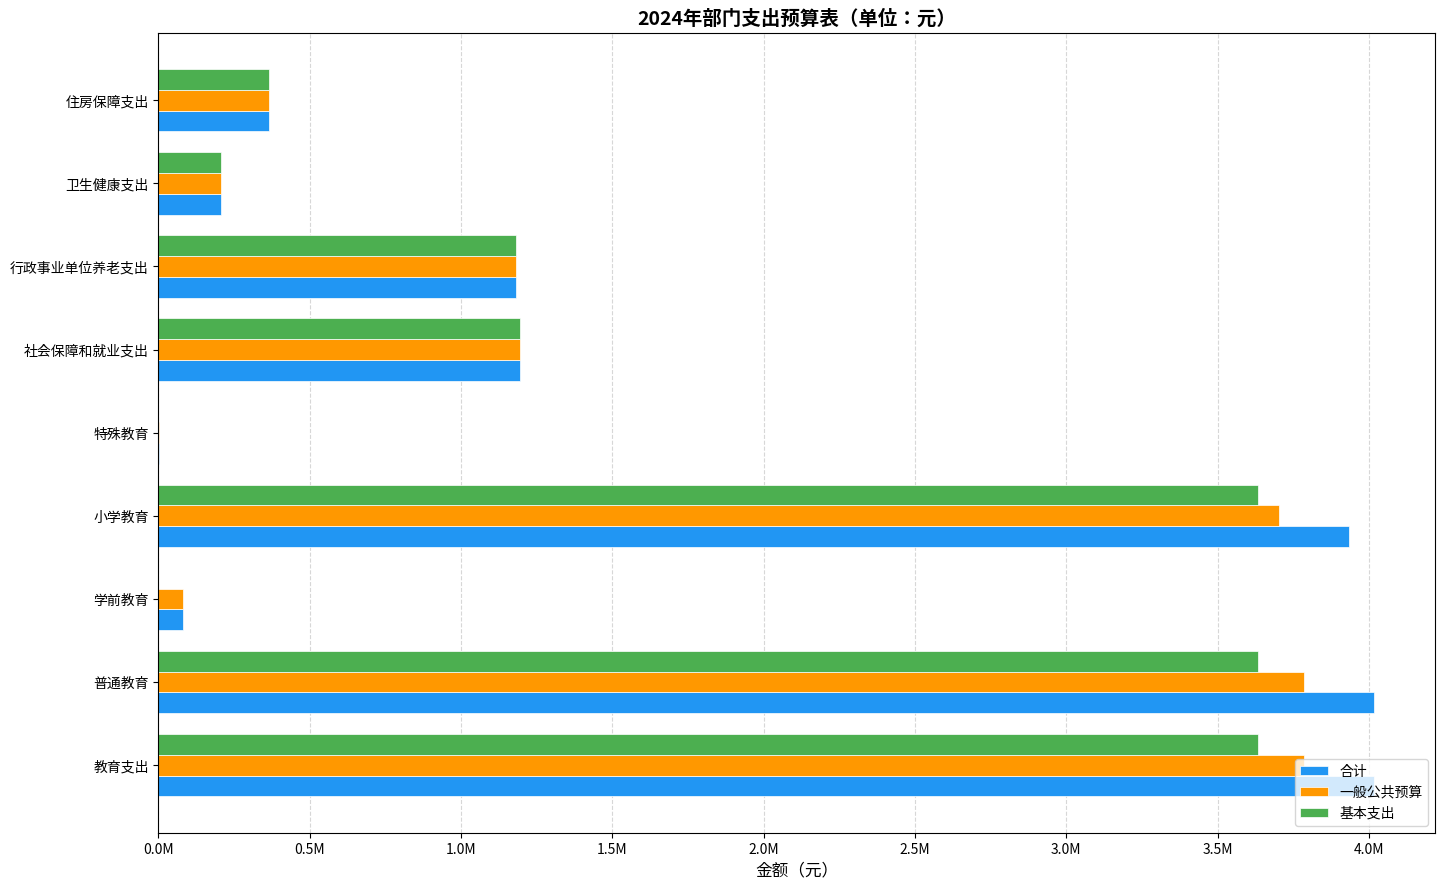

What are all the series names shown in the legend?

合计, 一般公共预算, 基本支出